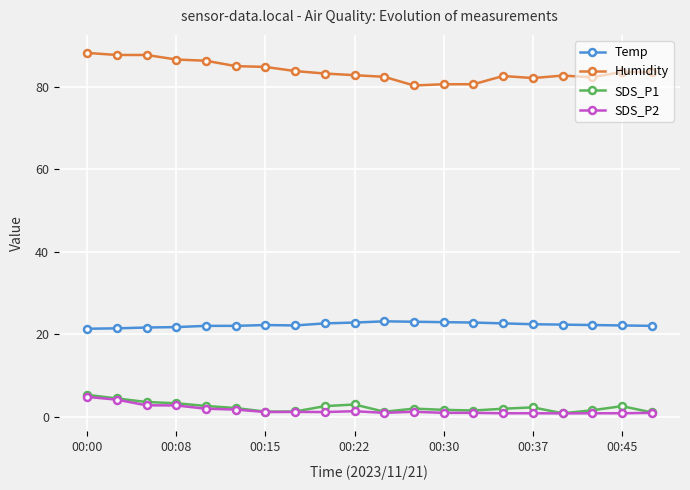

What is the difference between the maximum and minimum values in the Humidity series?

7.9